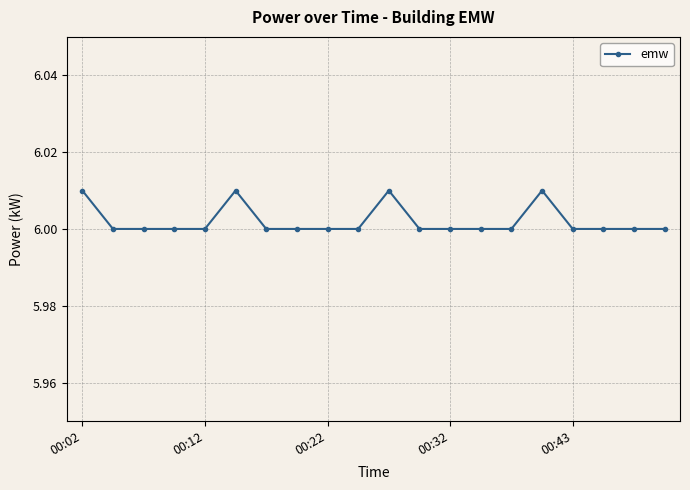

Does the chart display data point markers on the line(s)?

Yes